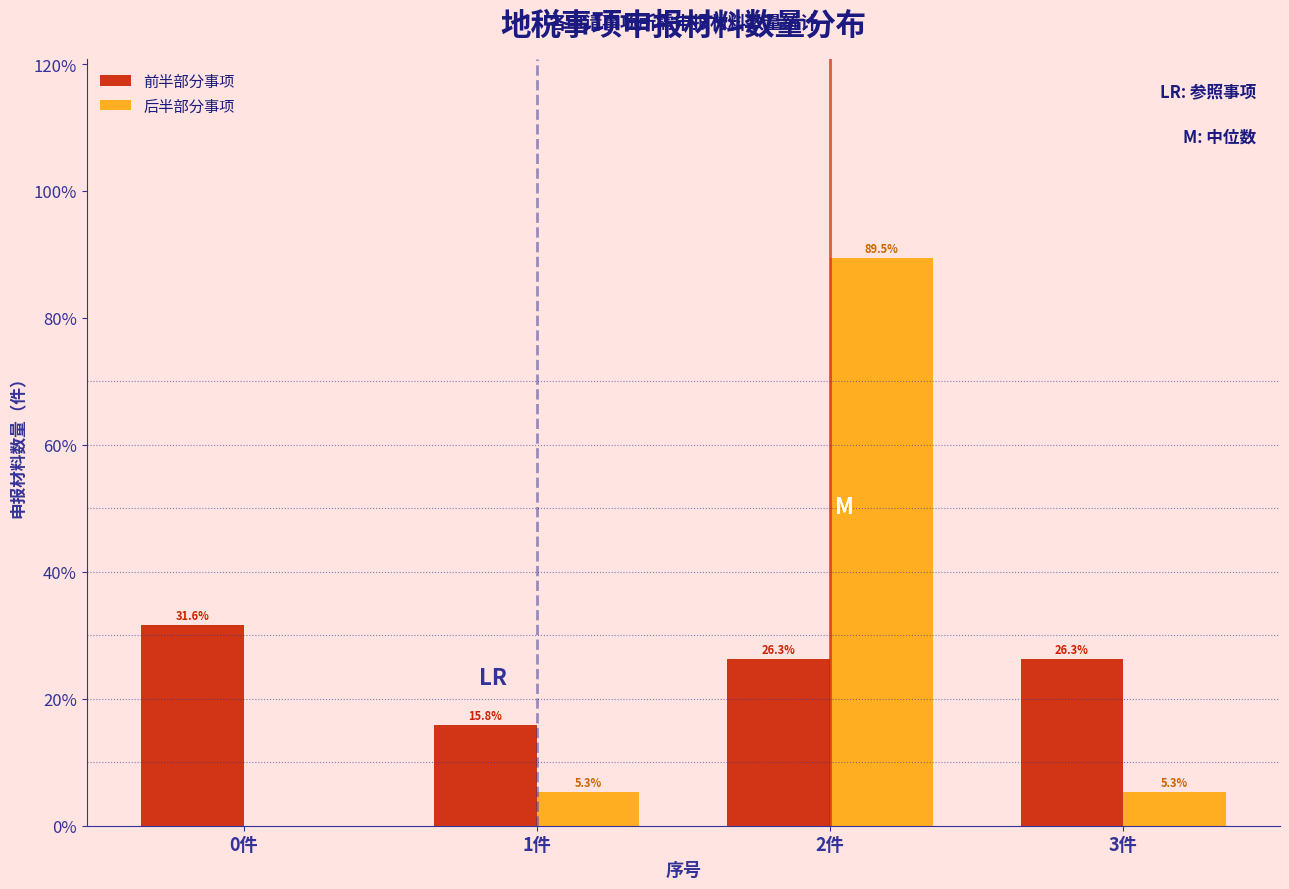

In the 前半部分事项 series, which range on the x-axis has the tallest bar?

-0.5 to 0.5